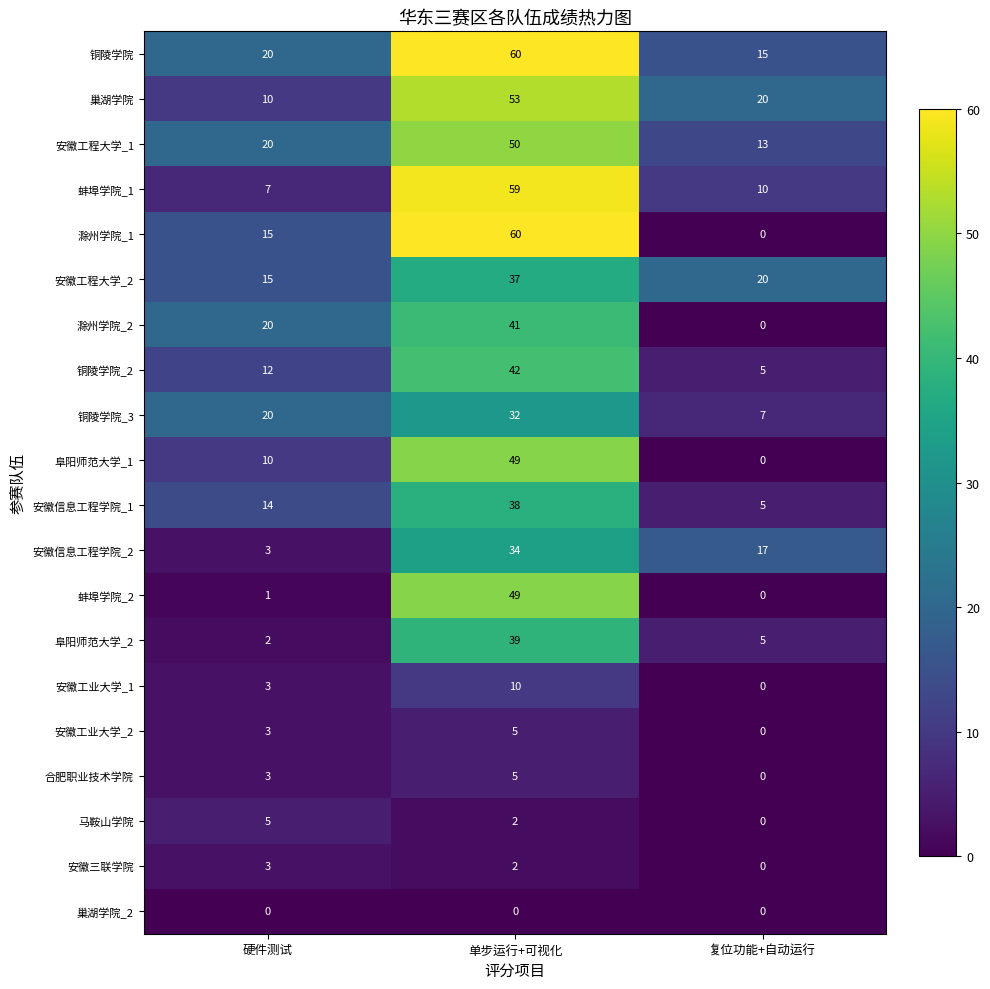

What is the average value of the 安徽工程大学_1 series?

28